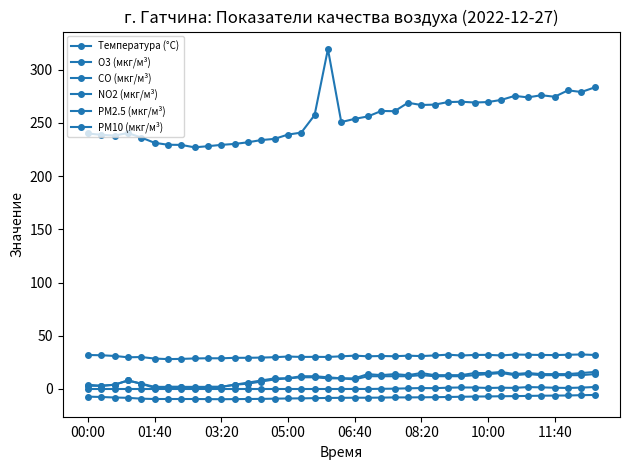

How many lines are shown in the chart?

6